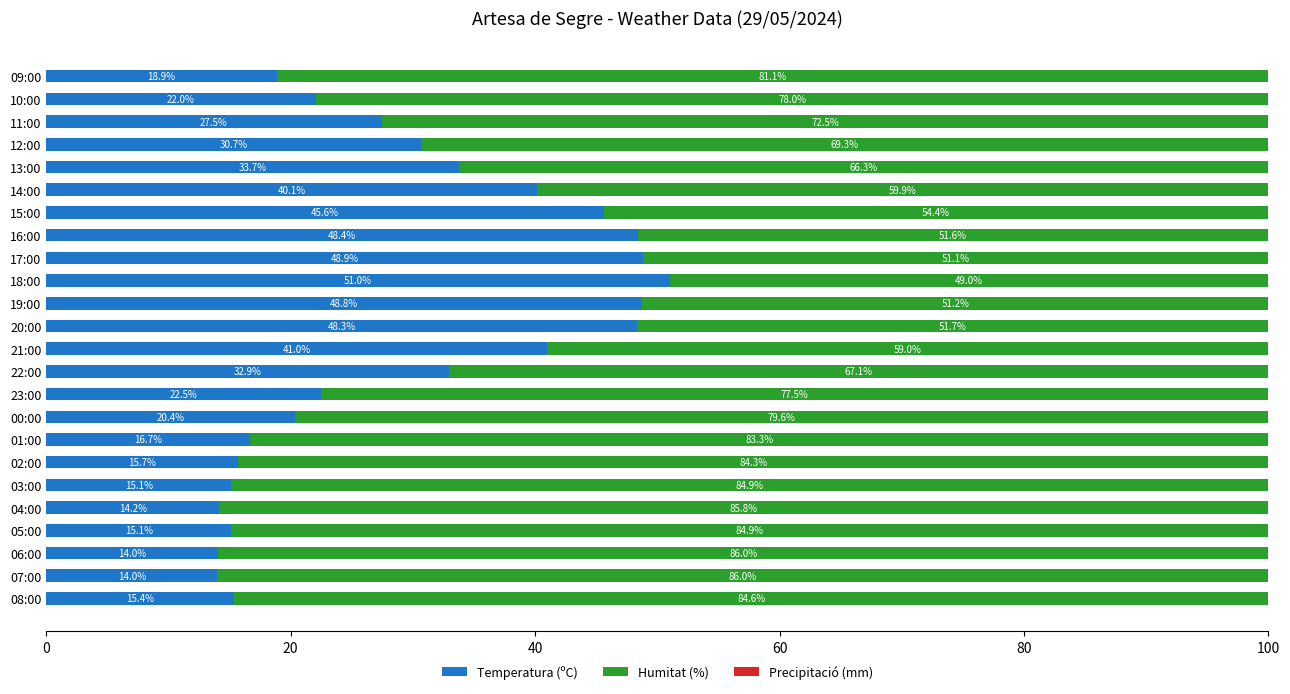

At which label does Temperatura (ºC) reach its peak?

18:00